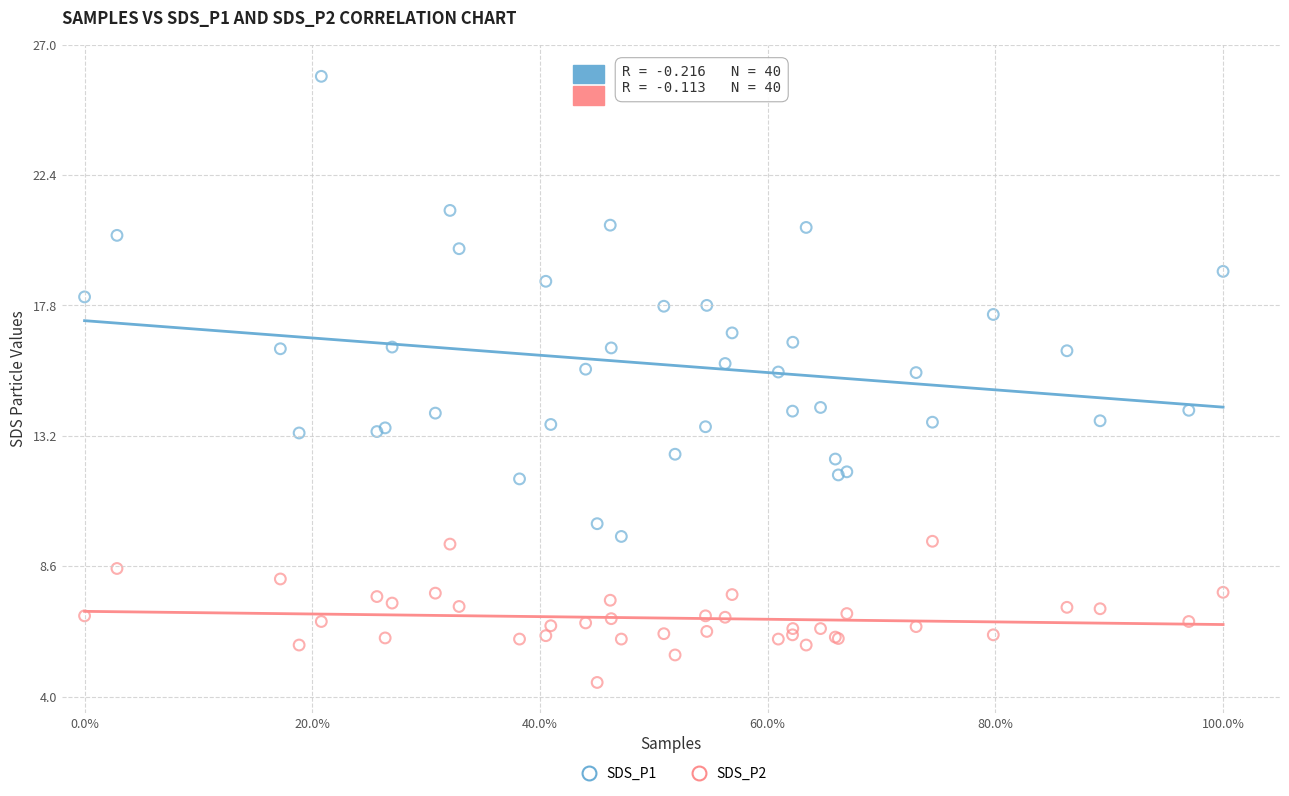

Which series reaches the minimum Y coordinate?

SDS_P2